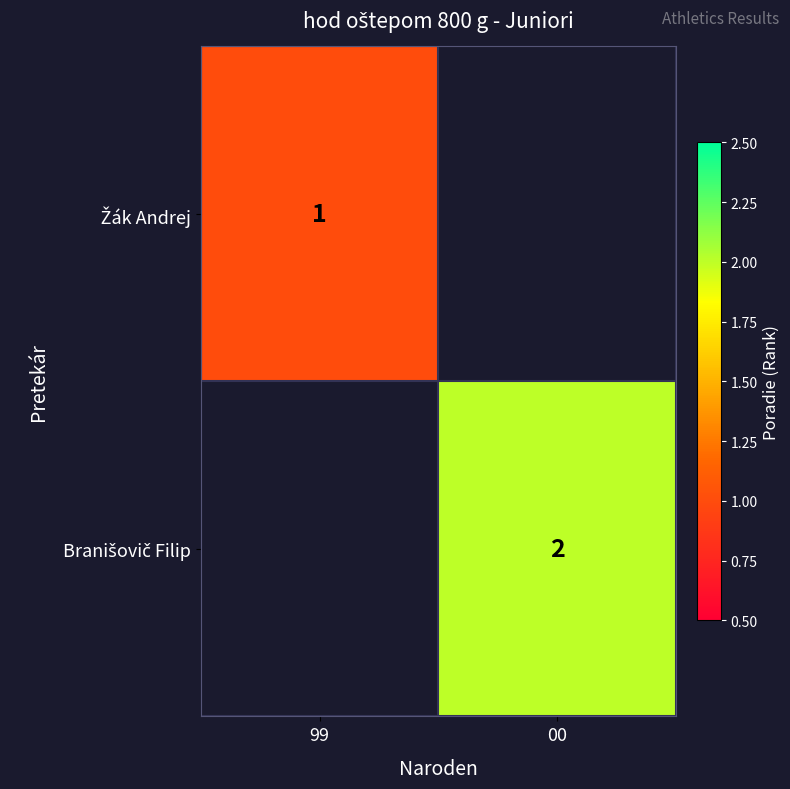

What is the spread (max minus min) of values at 00?

2